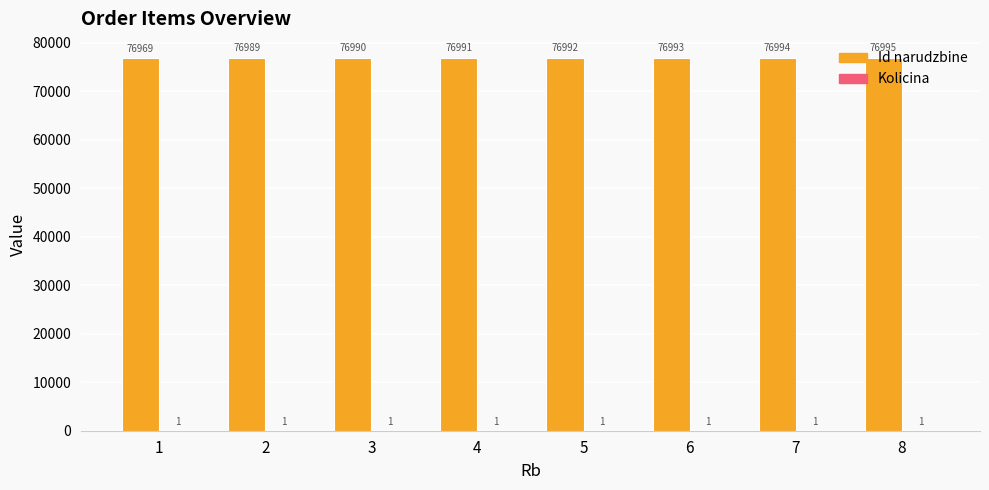

Are the bars horizontal?

No